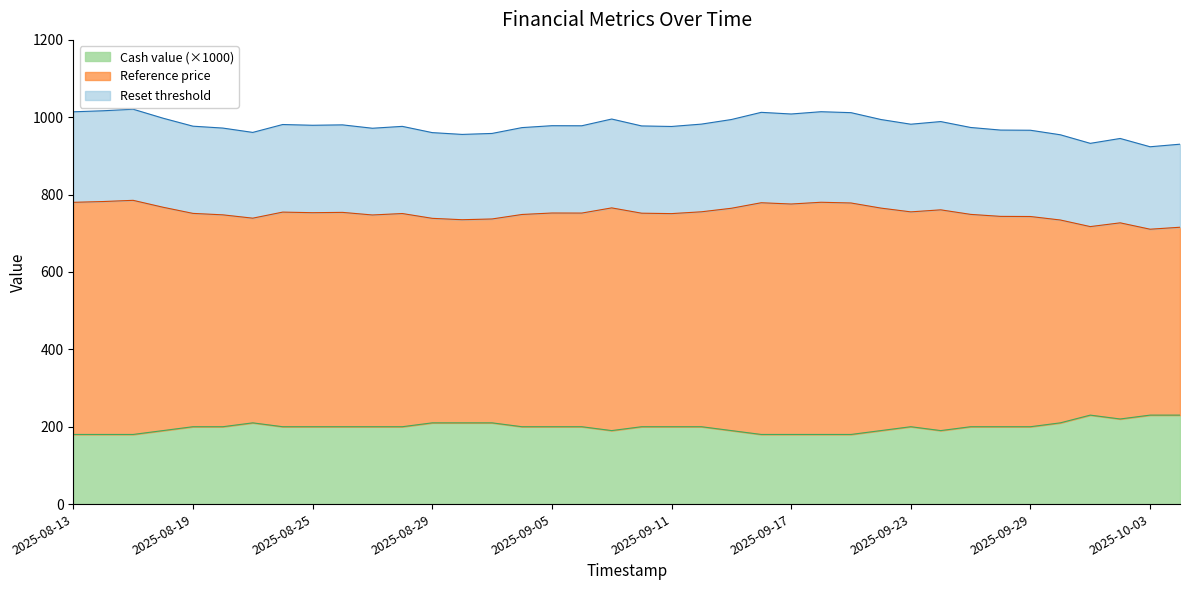

How many data points does each series have?

38